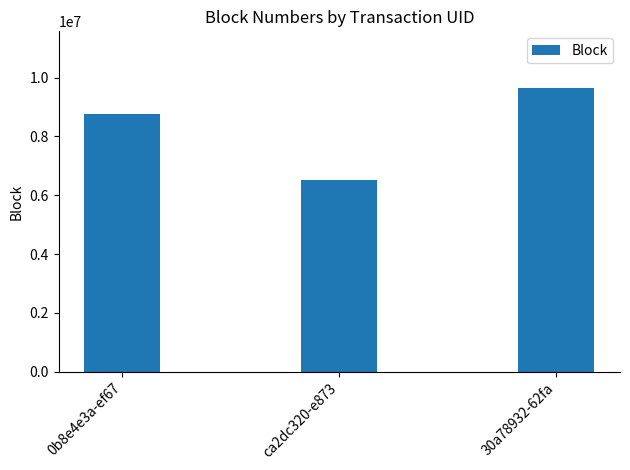

How many bars are there in total?

3